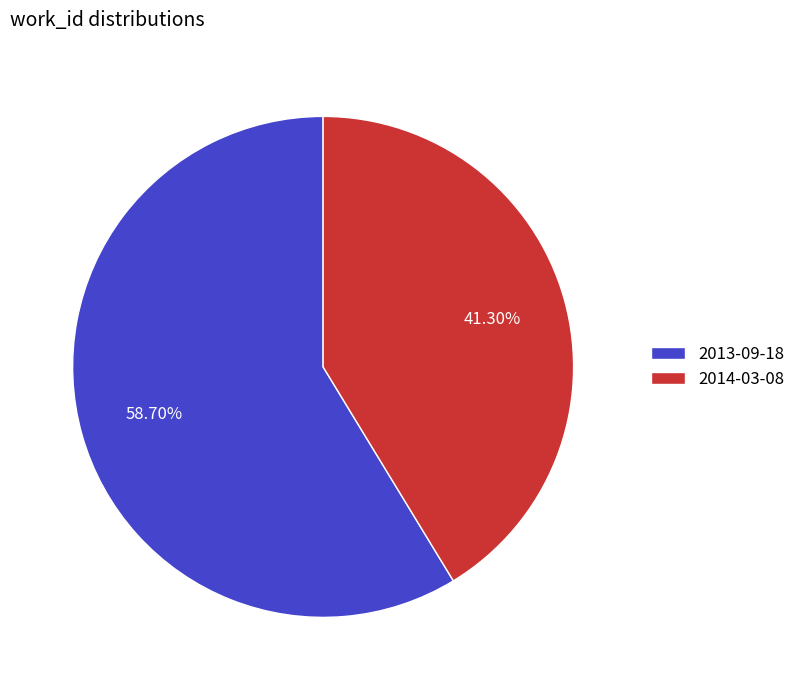

Is it true that 2014-03-08 is 47% of the pie?

False